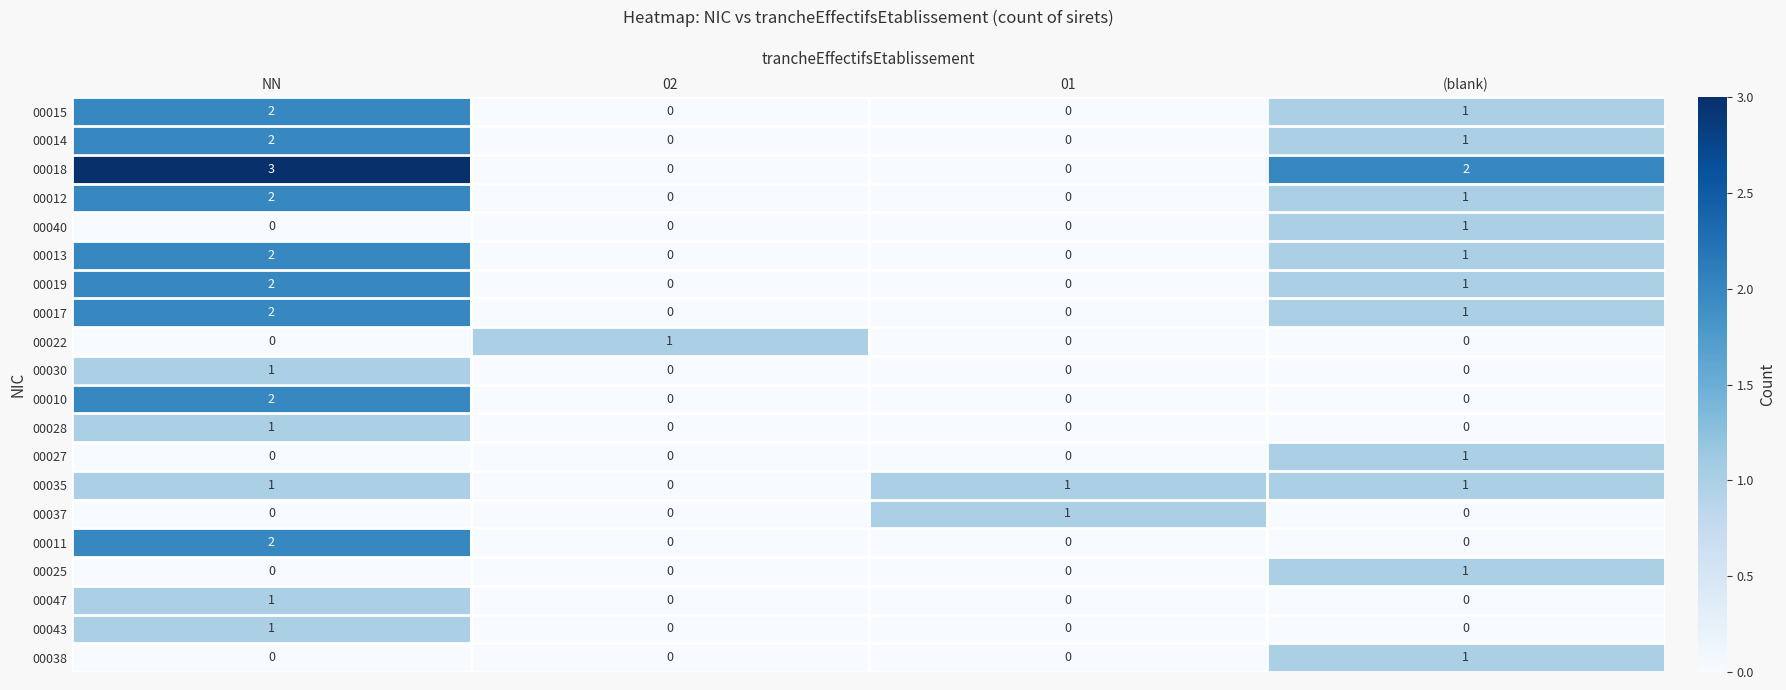

What is the spread (max minus min) of values at NN?

3